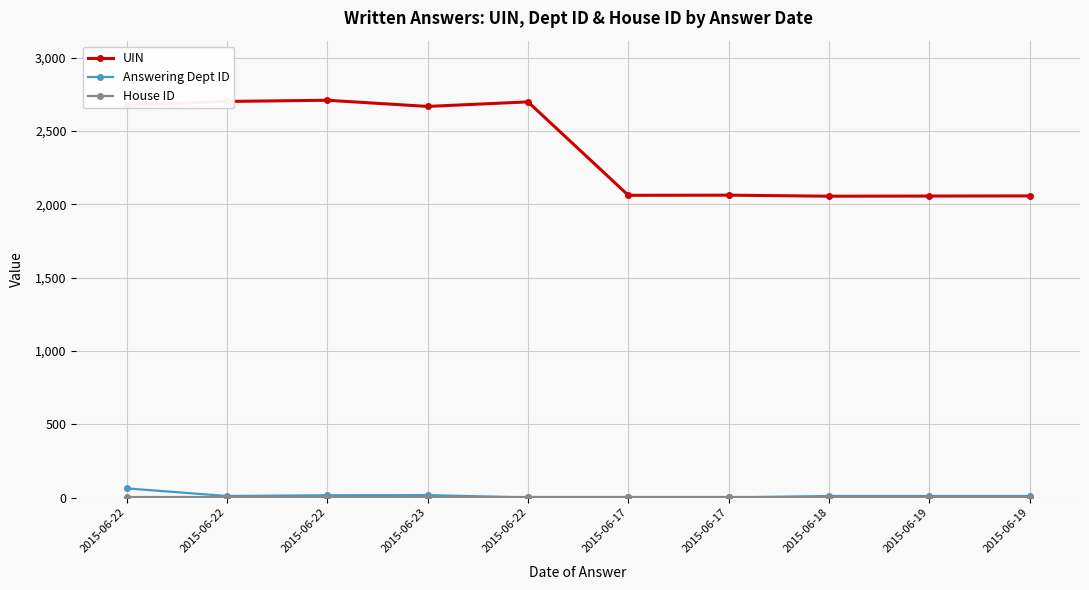

Between 2015-06-22 and 2015-06-19, which series saw the biggest shift?

UIN